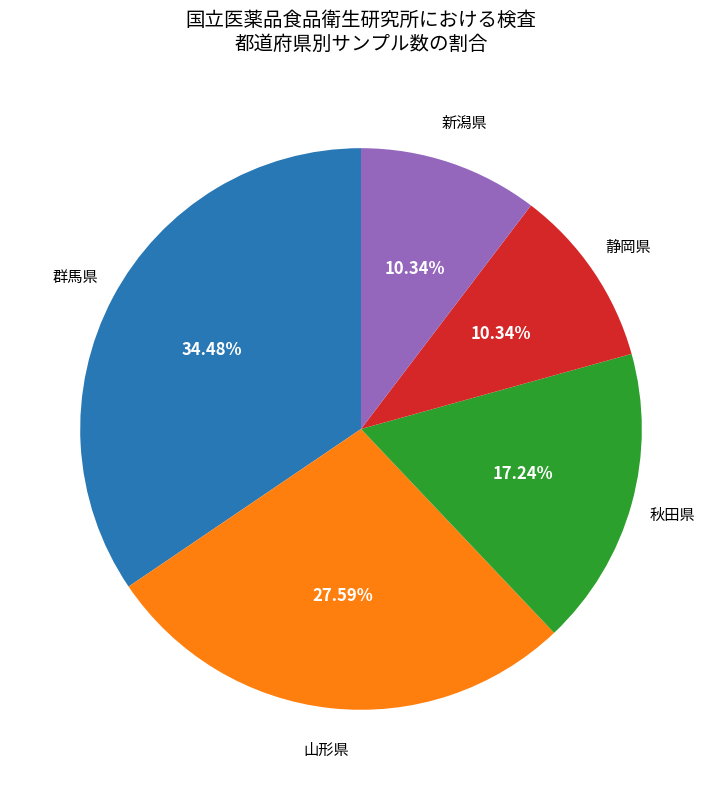

Is there a majority slice in this chart?

No